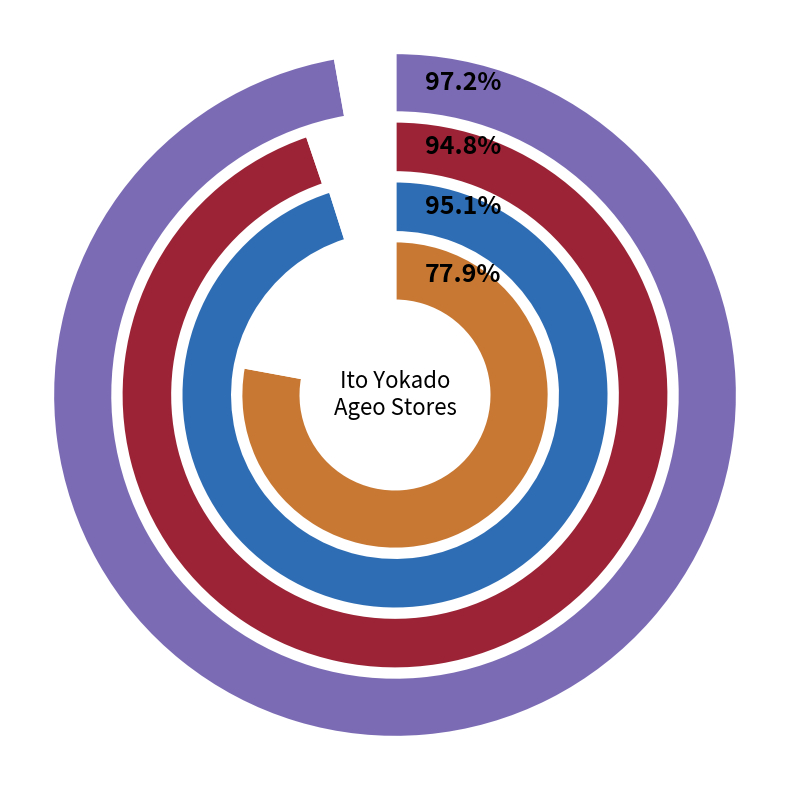

Is there a majority slice in this chart?

No